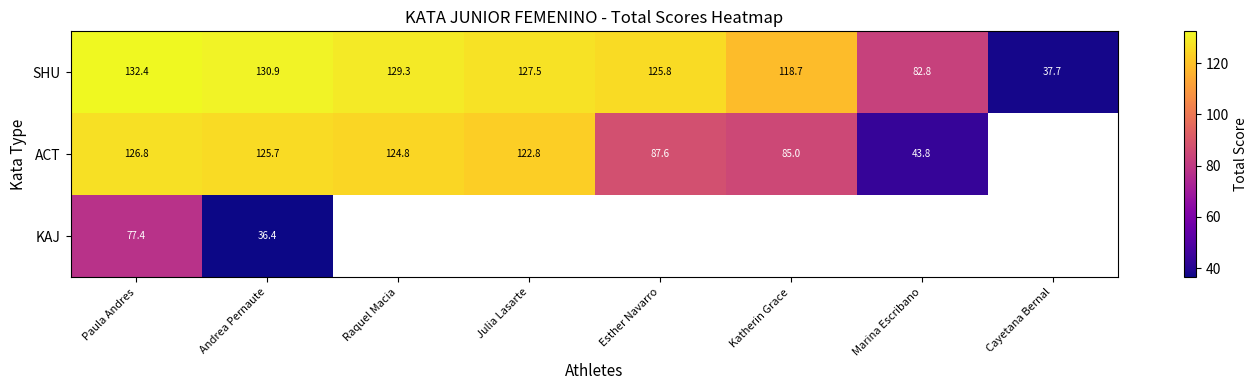

At which label does SHU reach its minimum?

Cayetana Bernal